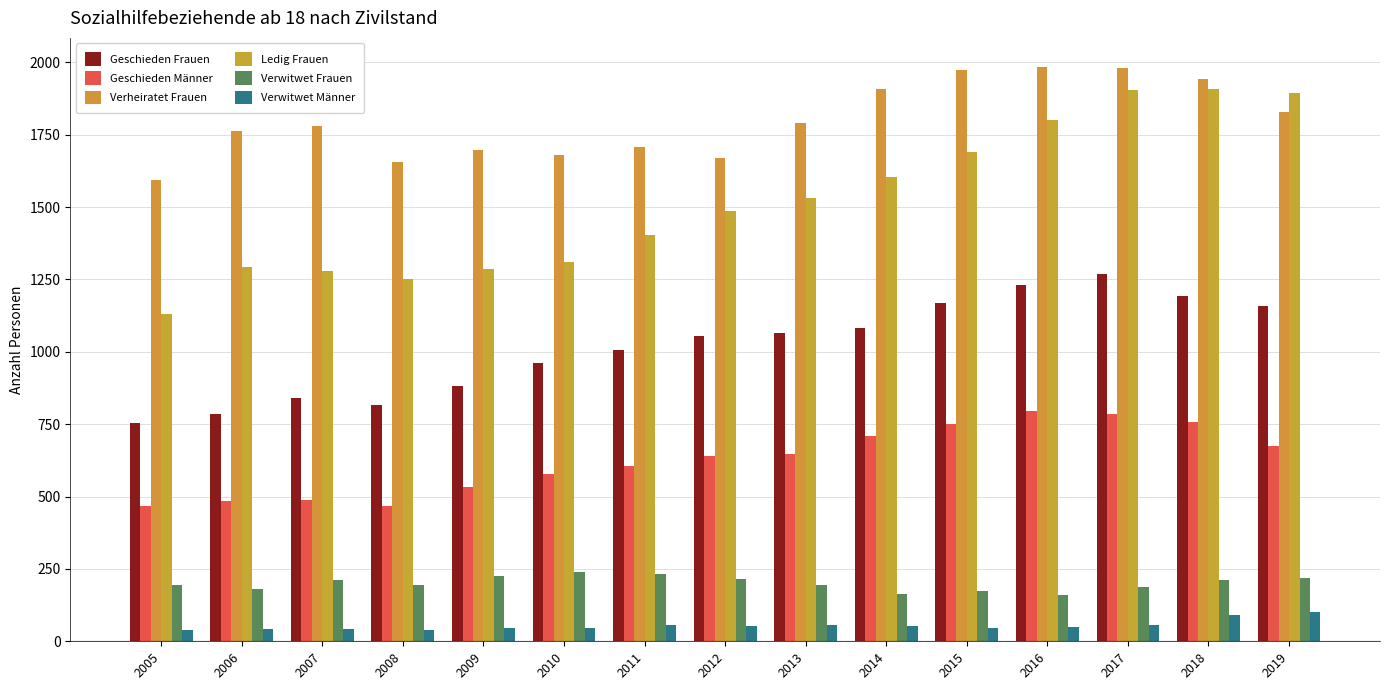

Reading right to left, extract all data points from this chart.

Geschieden Frauen: 1157	1191	1268	1231	1167	1083	1064	1056	1006	961	883	815	841	786	754
Geschieden Männer: 674	756	784	796	749	709	646	640	604	579	532	466	487	486	468
Verheiratet Frauen: 1829	1941	1981	1985	1972	1907	1791	1671	1706	1678	1696	1655	1780	1762	1594
Ledig Frauen: 1893	1907	1904	1799	1691	1603	1532	1486	1405	1310	1286	1252	1278	1294	1131
Verwitwet Frauen: 219	212	188	161	174	164	195	216	231	240	225	196	212	180	193
Verwitwet Männer: 102	91	55	51	46	52	55	53	55	47	46	40	43	42	38